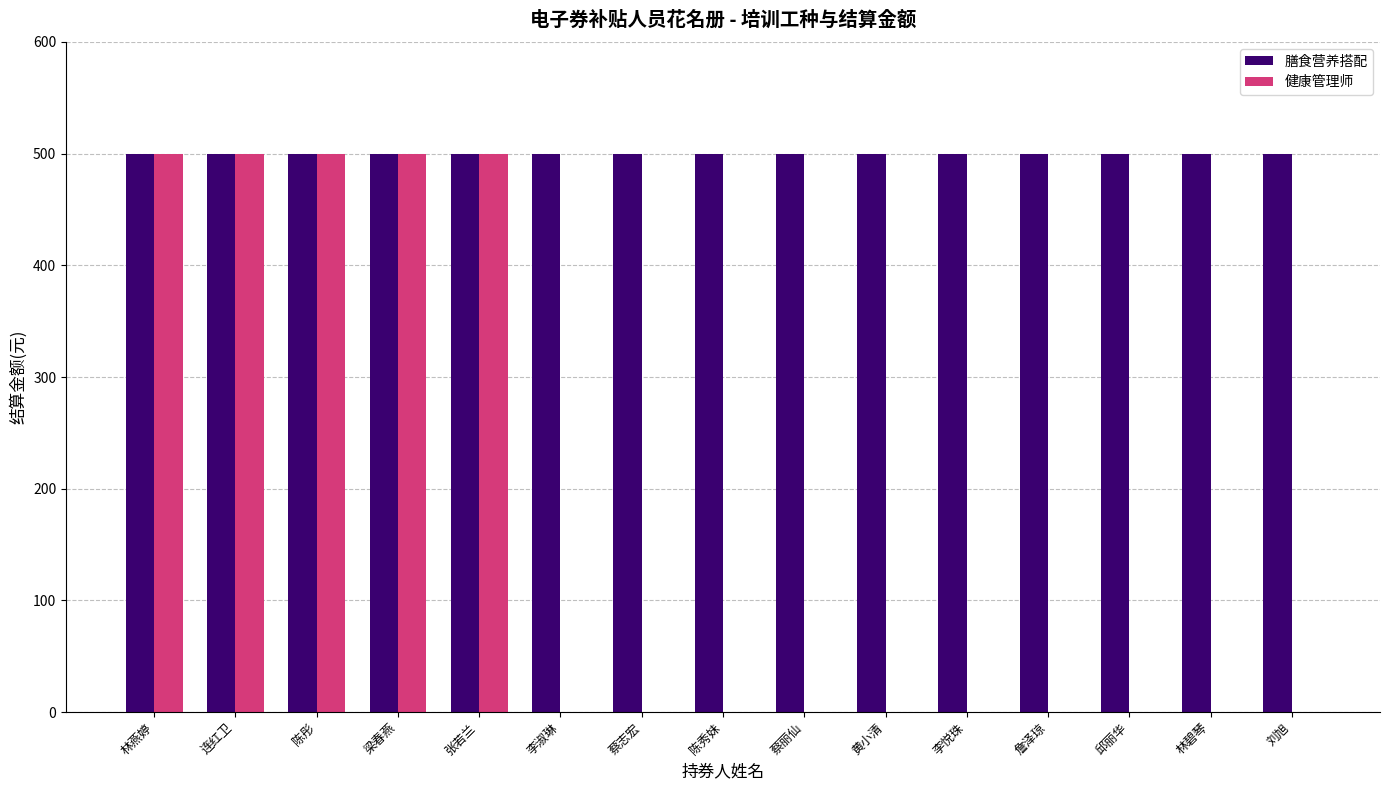

Between 张若兰 and 刘旭, which series saw the biggest shift?

健康管理师